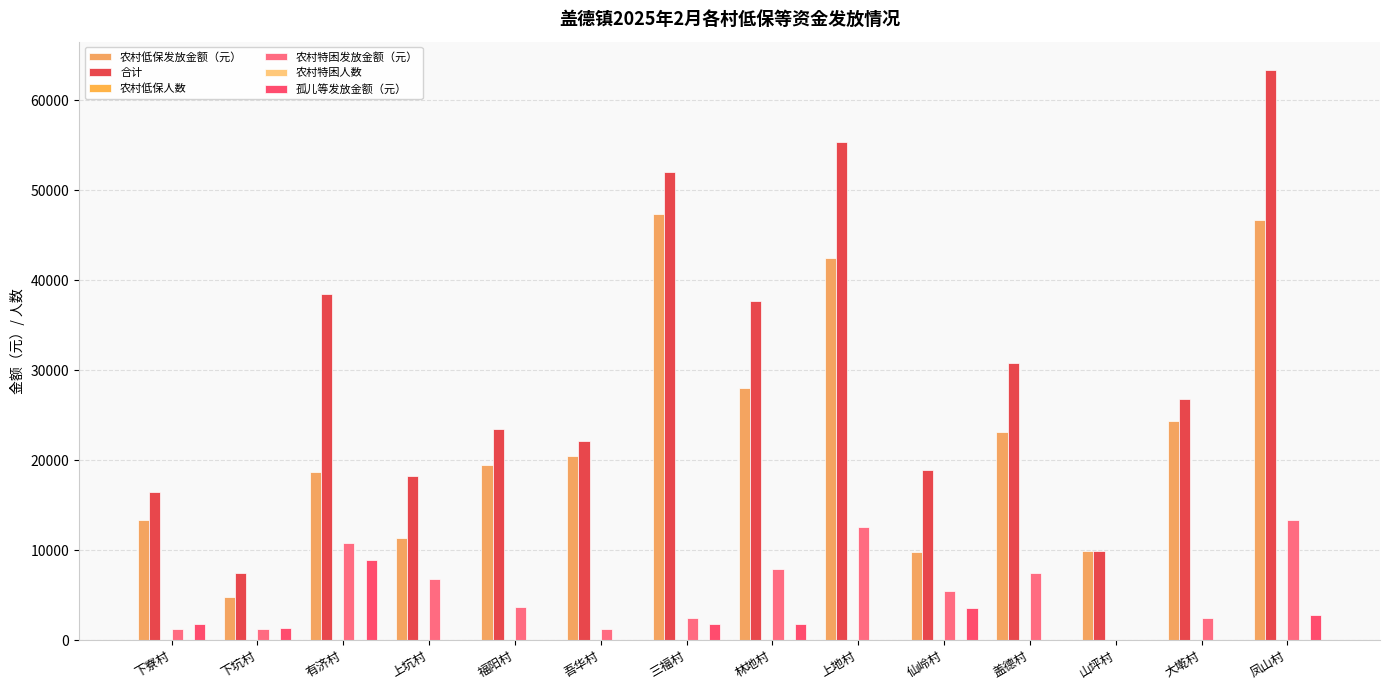

What is the total value across all series at 仙岭村?

37753